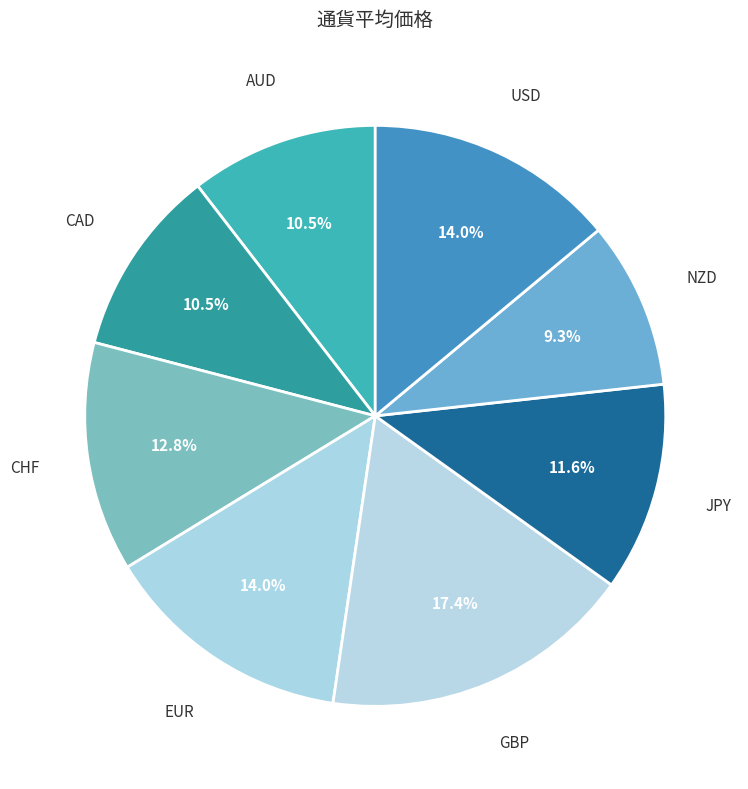

Which category has the biggest portion of the pie?

GBP